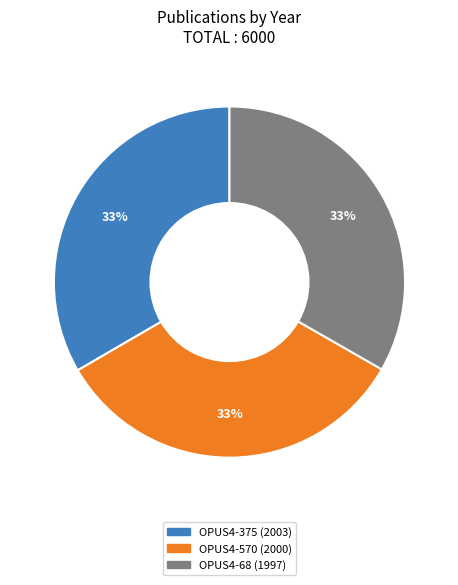

To the nearest percent, what is the combined percentage of OPUS4-570 and OPUS4-68?

67%